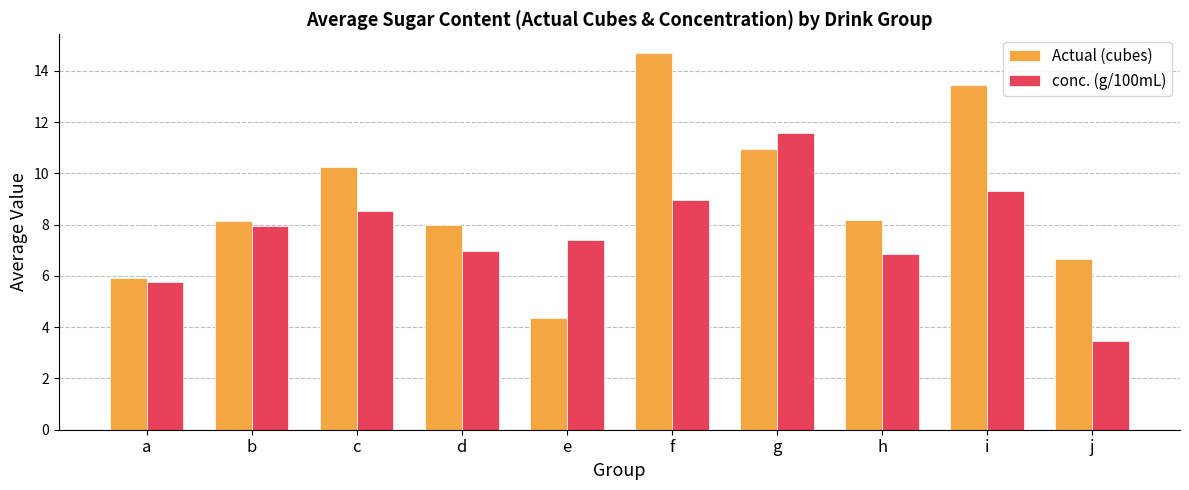

What is the sum of all Actual (cubes) values?

90.6